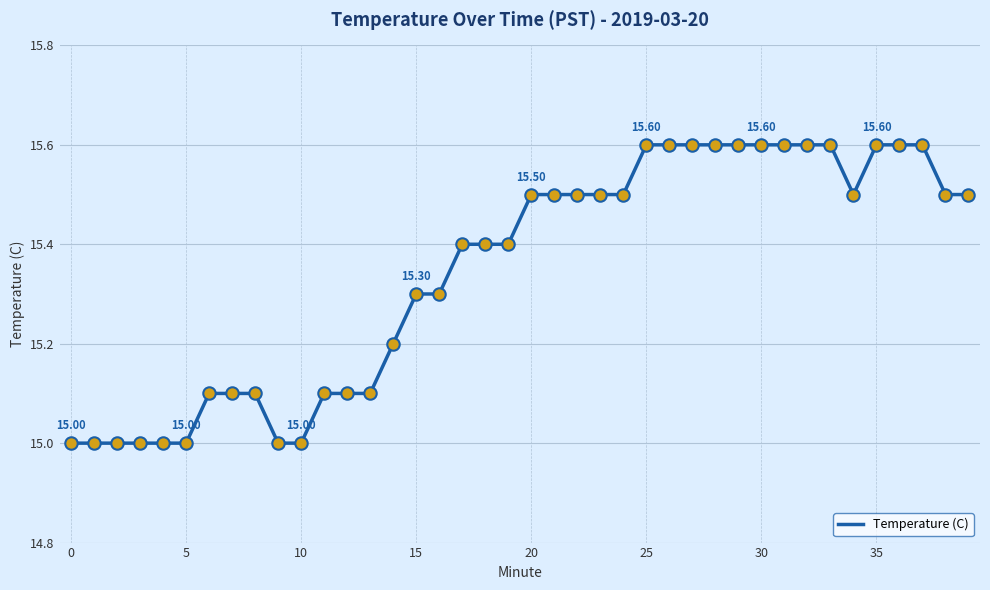

What is the difference between the maximum and minimum values?

0.6